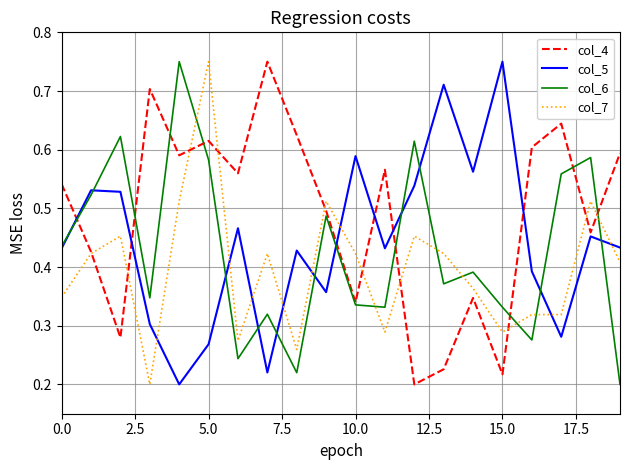

List the series in order of their overall mean, lowest first.

col_7, col_6, col_5, col_4